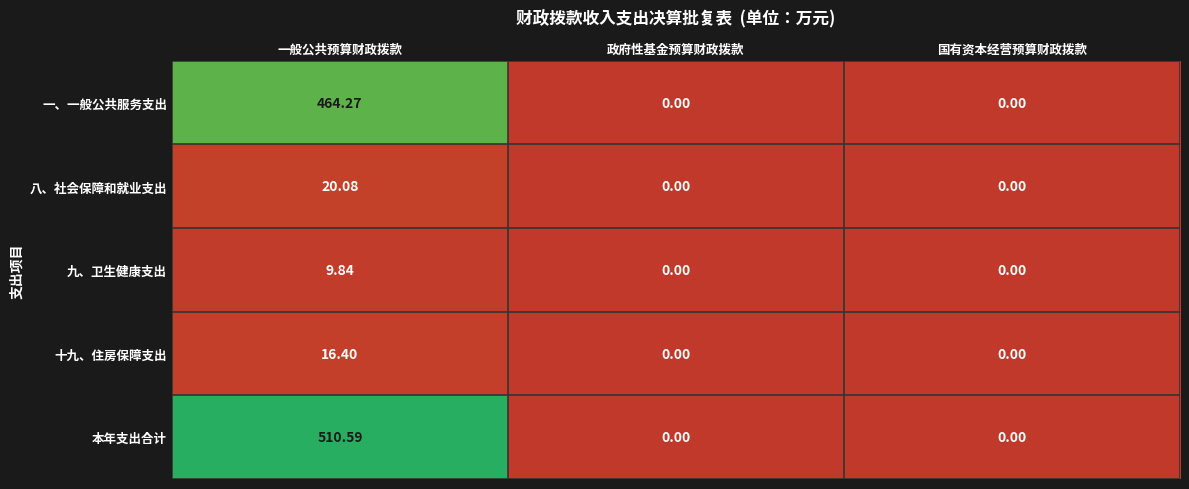

Which series has the widest spread of values?

本年支出合计